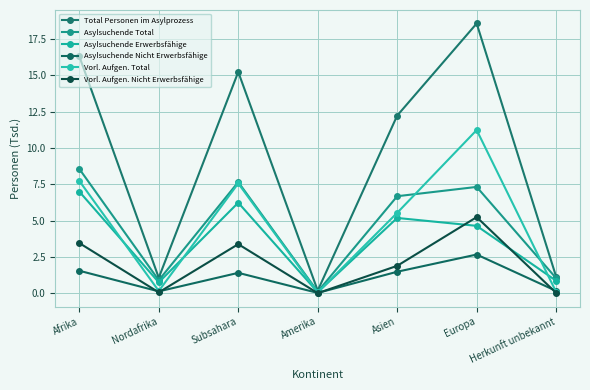

At how many categories does at least one series exceed 11?

4